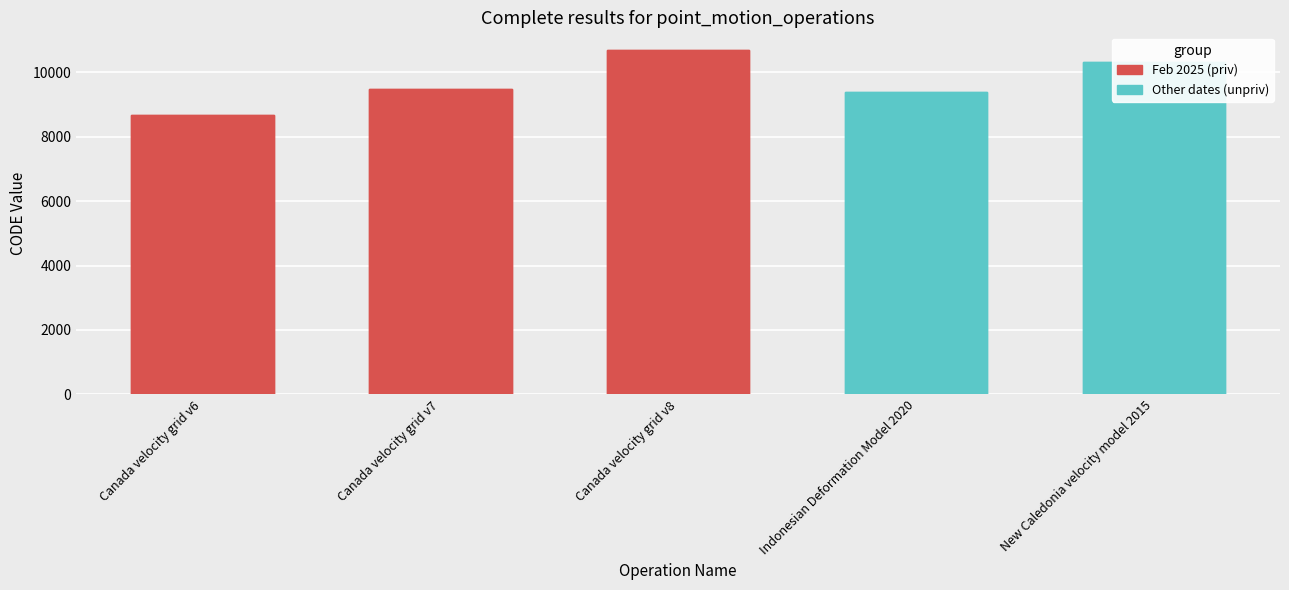

Reading left to right, transcribe all the data shown in this chart.

8676	9483	10707	9375	10323